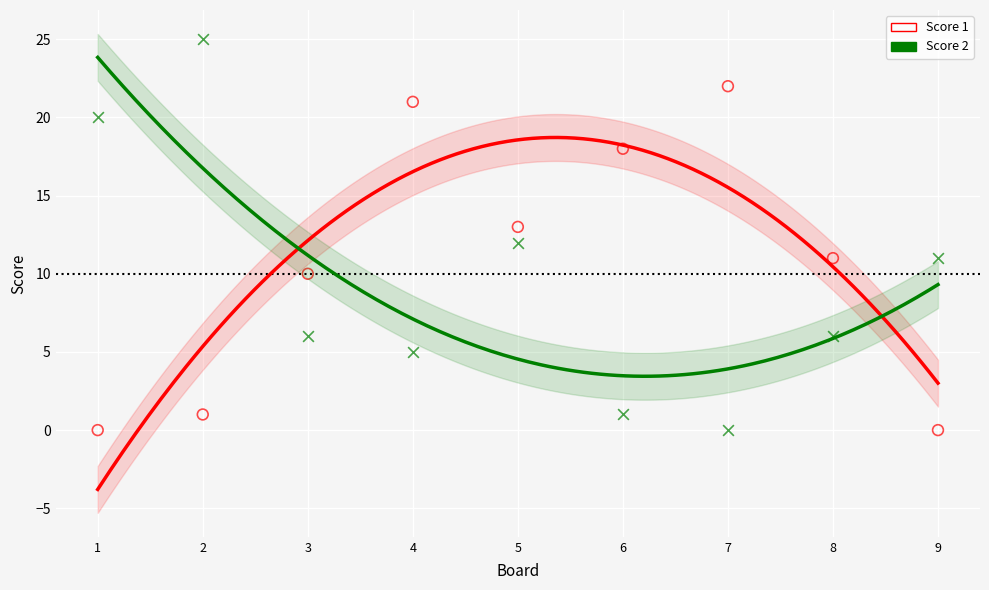

Which series reaches the maximum Y coordinate?

Score 2